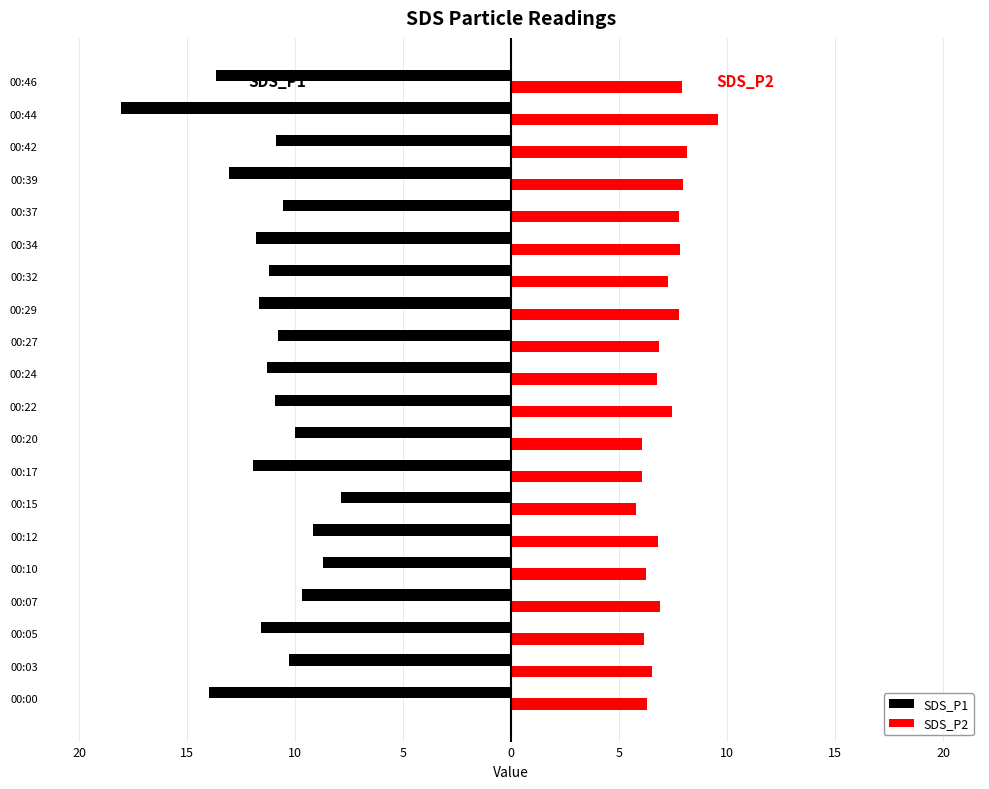

Which series has the largest total across all categories?

SDS_P2